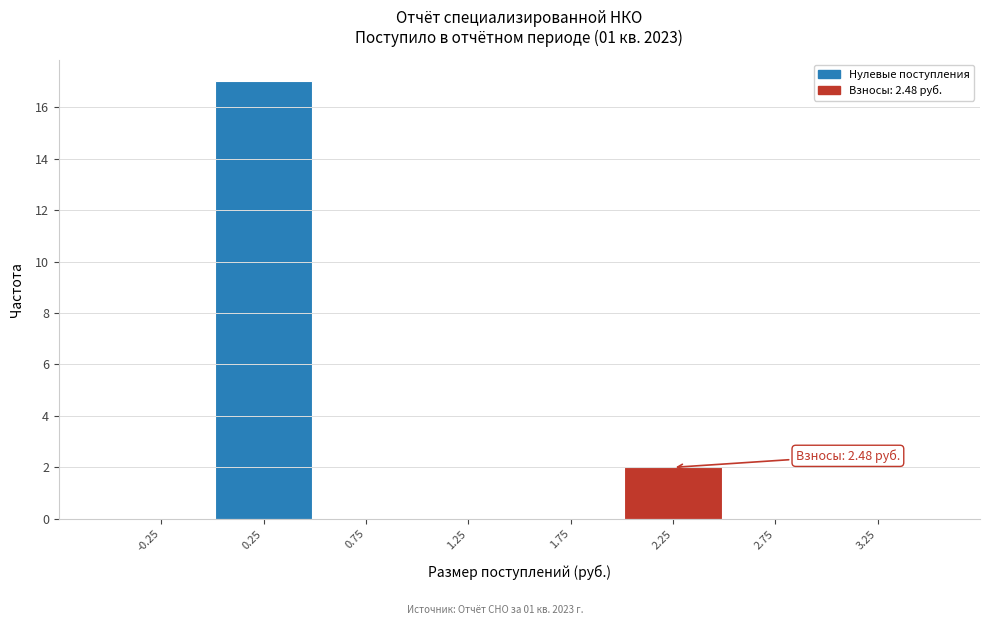

Which range on the x-axis has the tallest bar?

0.0 to 0.5